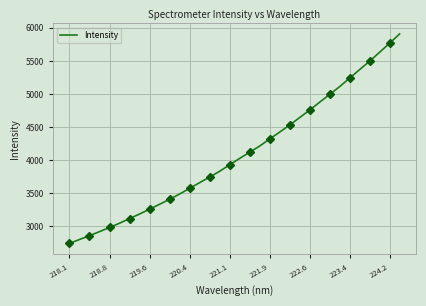

True or false: Intensity has a value of 8198.5 at 222.6.

False